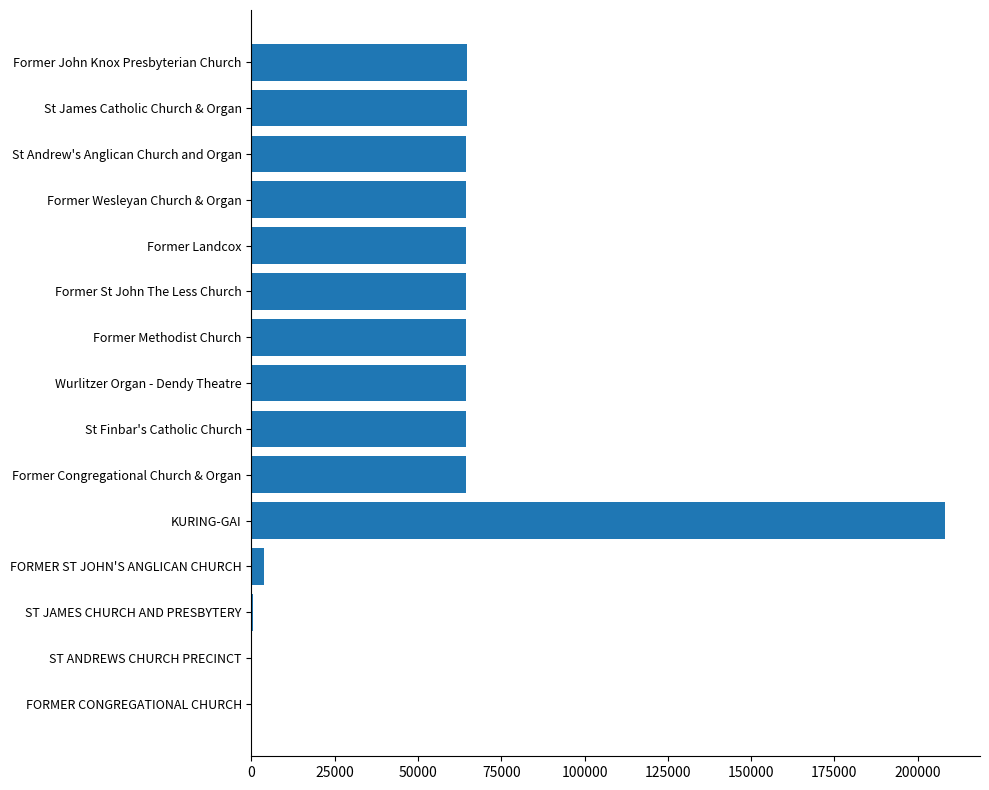

Approximately how many times larger is the value at Former John Knox Presbyterian Church compared to St James Catholic Church & Organ?

1.0